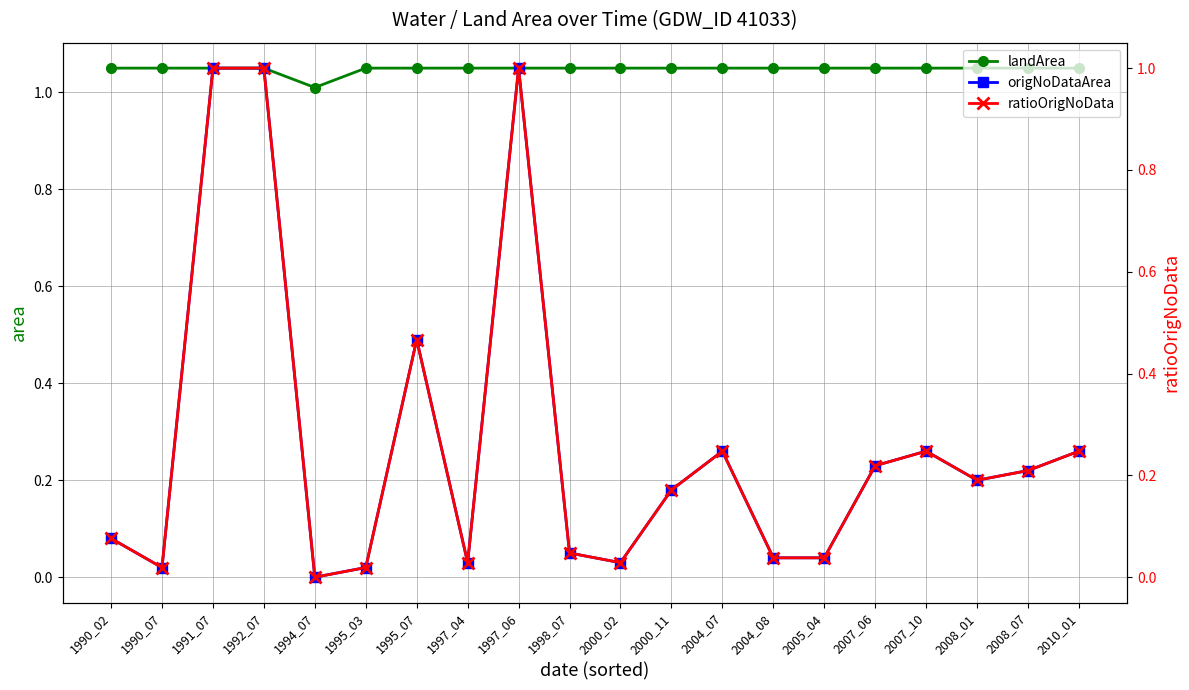

Which series has the largest range (max minus min)?

origNoDataArea